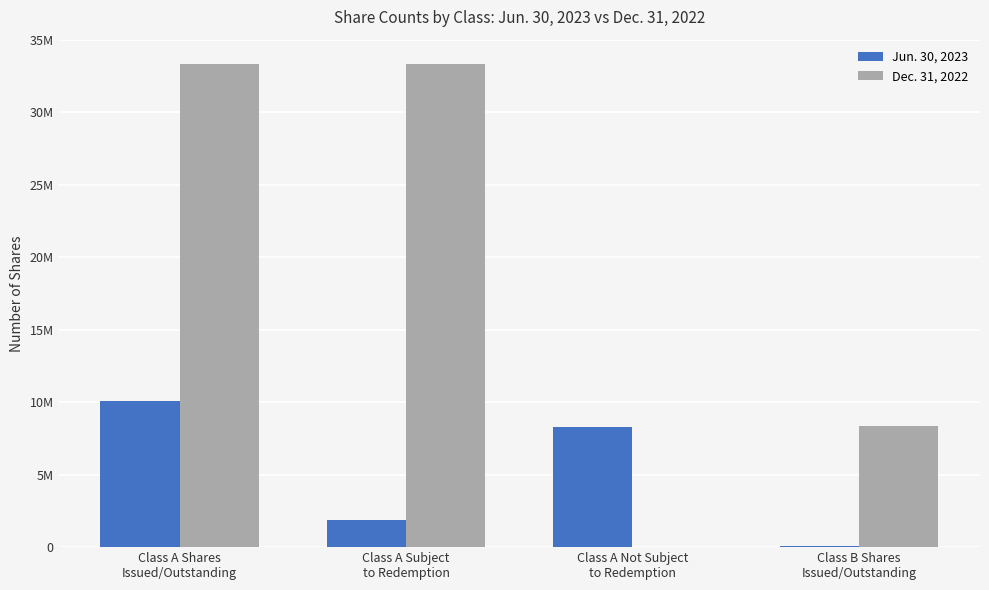

What are all the series names shown in the legend?

Jun. 30, 2023, Dec. 31, 2022